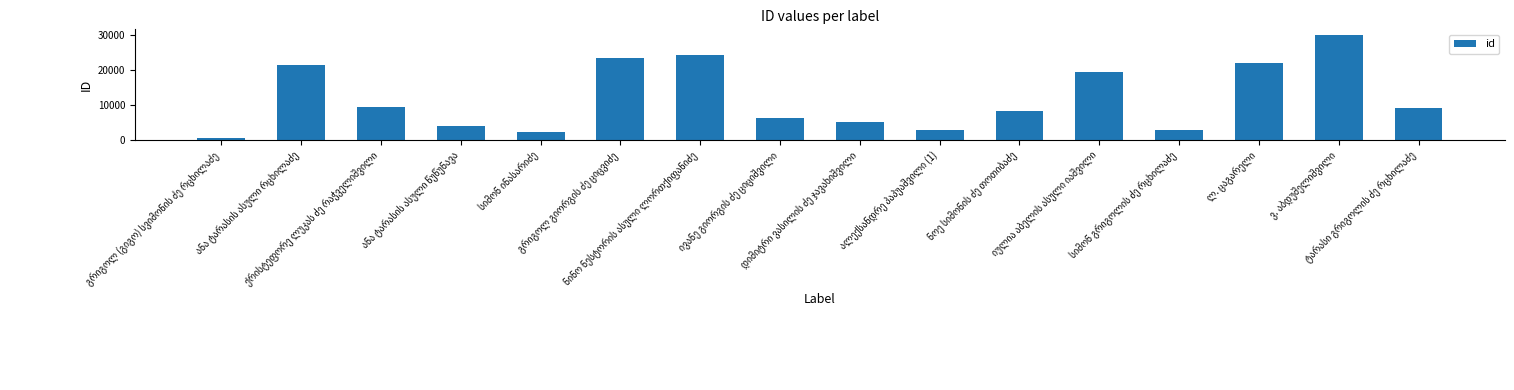

What is the difference between the second highest and second lowest values?

21885